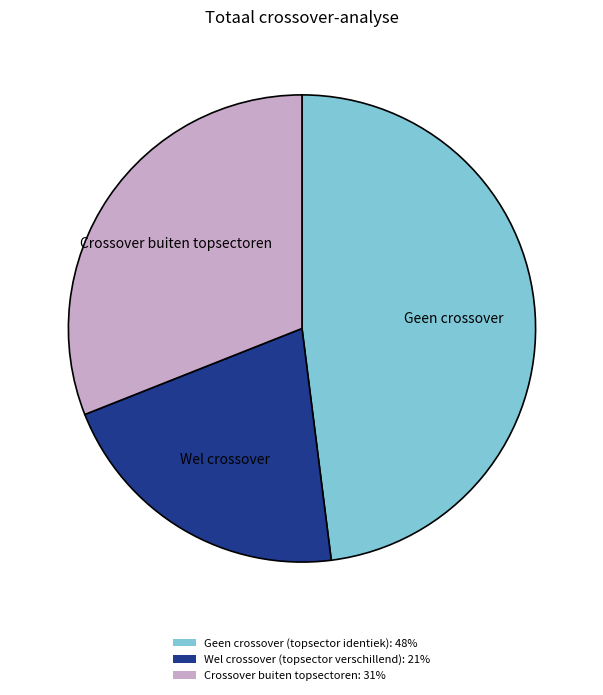

Which category has the smallest portion of the pie?

Wel crossover (topsector verschillend)